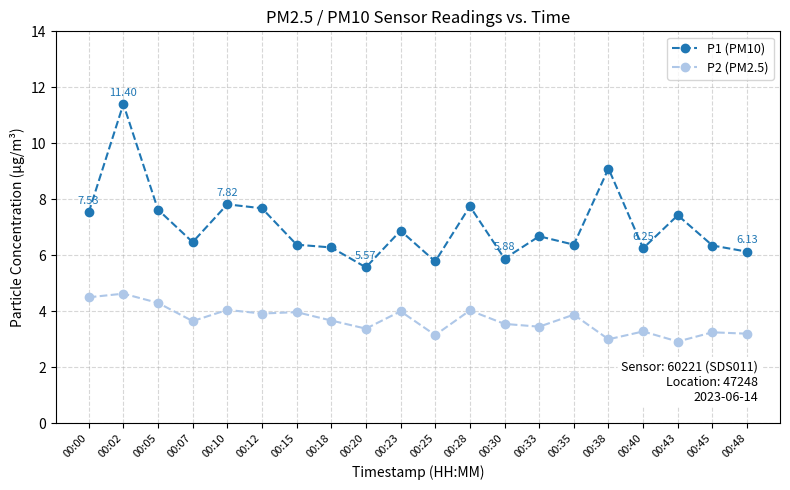

Does the chart have visible grid lines?

Yes